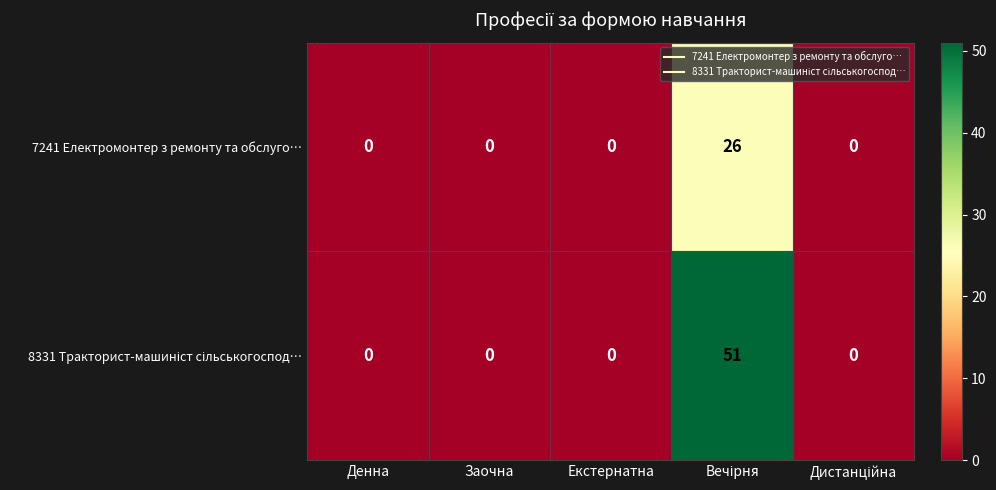

At how many categories does at least one series exceed 39?

1